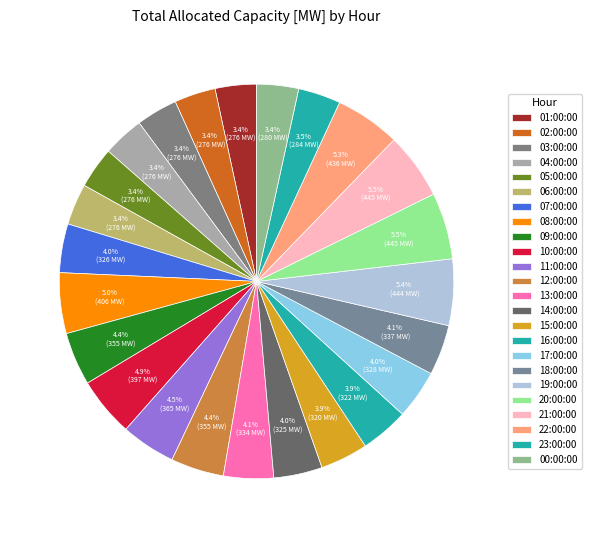

What is the total percentage of 06:00:00 and 13:00:00?

7.5%